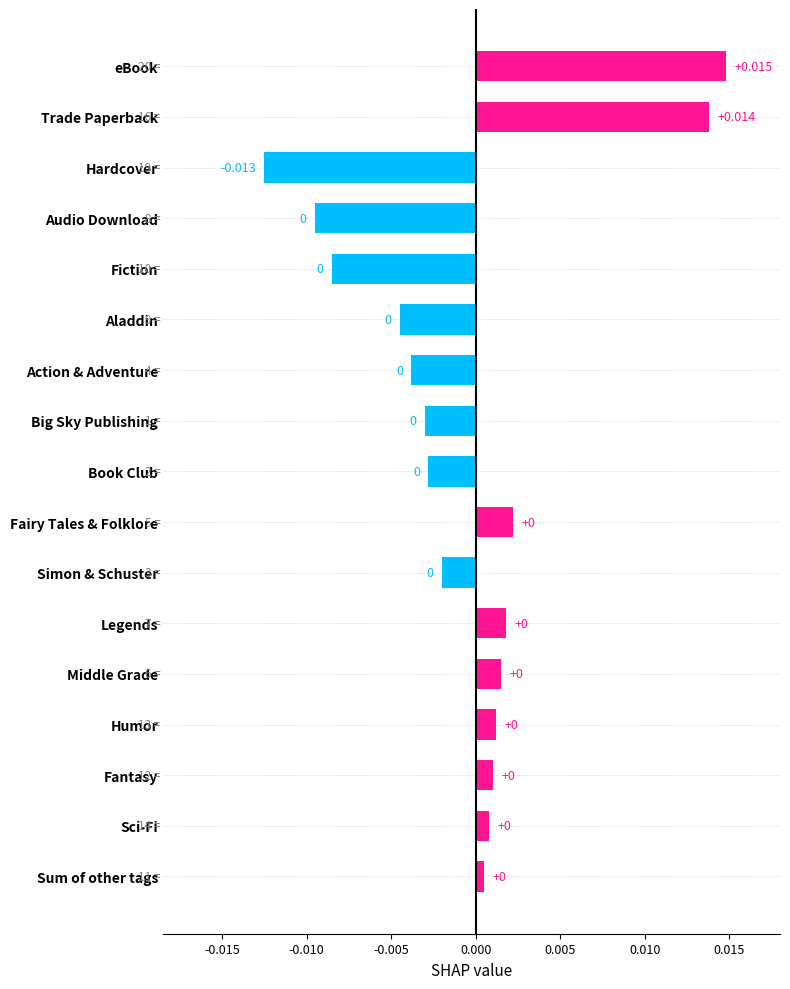

At which category does the chart reach its minimum across all series?

Hardcover